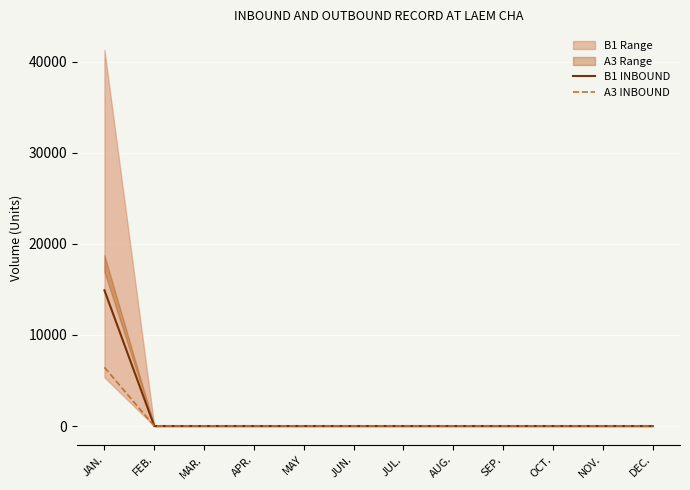

Which category has the highest value in the B1 INBOUND series?

JAN.